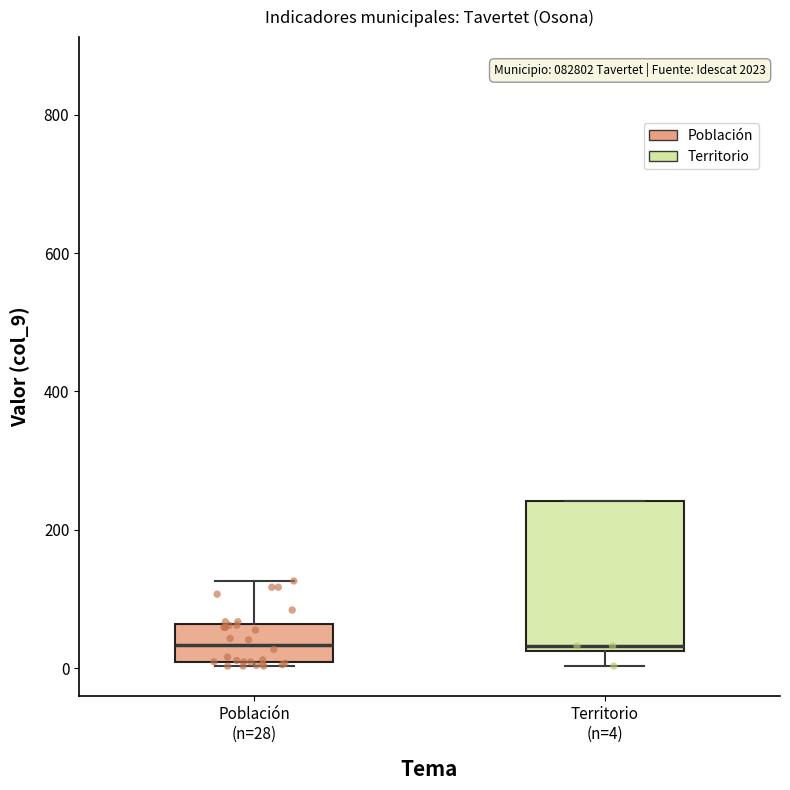

Reading left to right, transcribe this box plot: for each box, give where its median line is, the range the box spans, and where its two whiskers end, as read against the y-axis. The values are not printed on the chart, so give them approximately, as read against the axis.

Población (n=28): median 40, box 0 to 60, whiskers 0 to 120
Territorio (n=4): median 40, box 20 to 240, whiskers 0 to 240